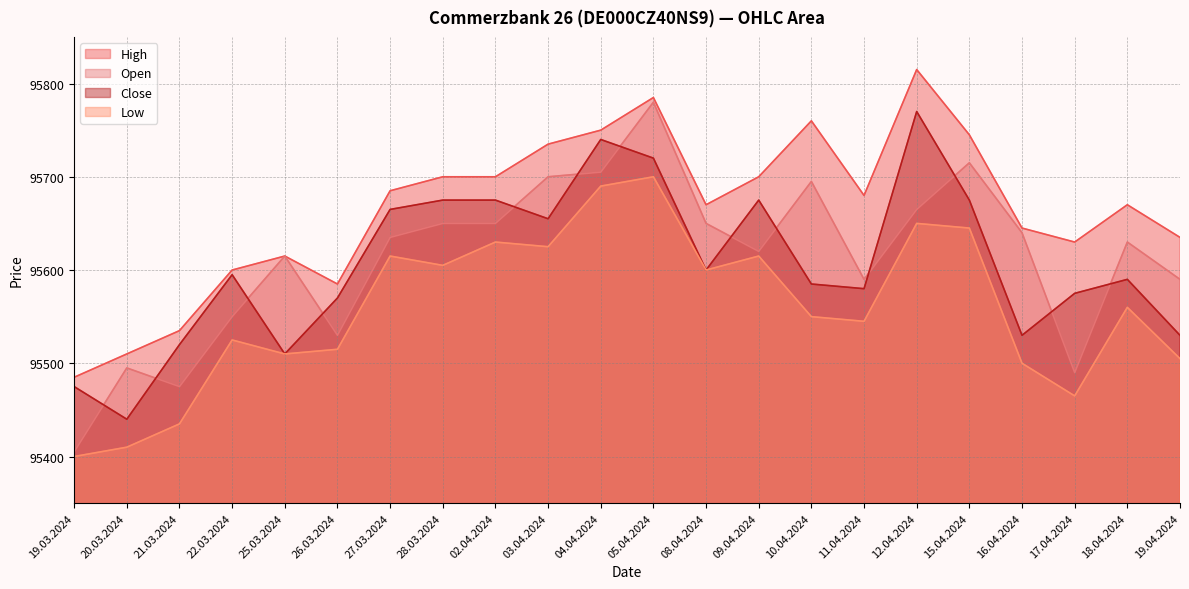

True or false: High and Open cross at least once.

False